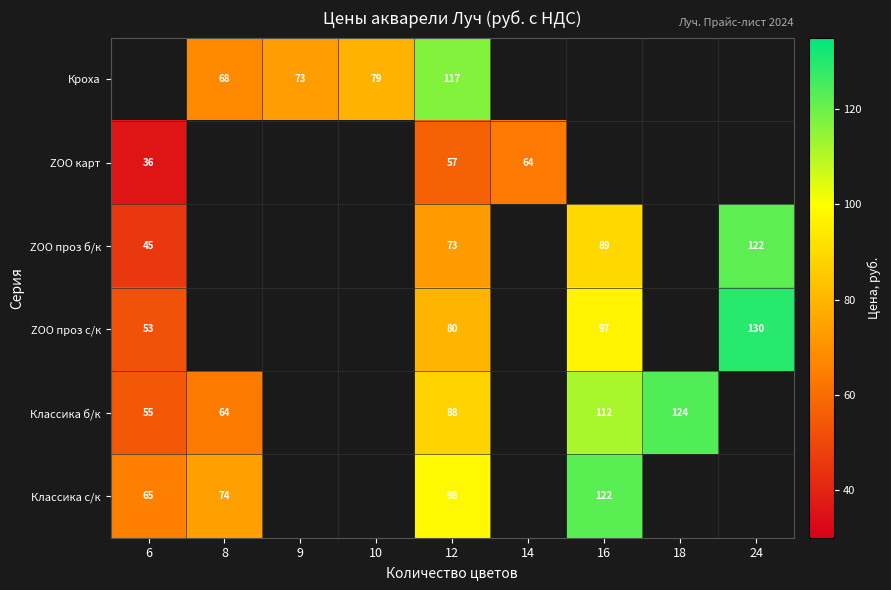

What is the difference between the Классика б/к values at 18 and 12?

36